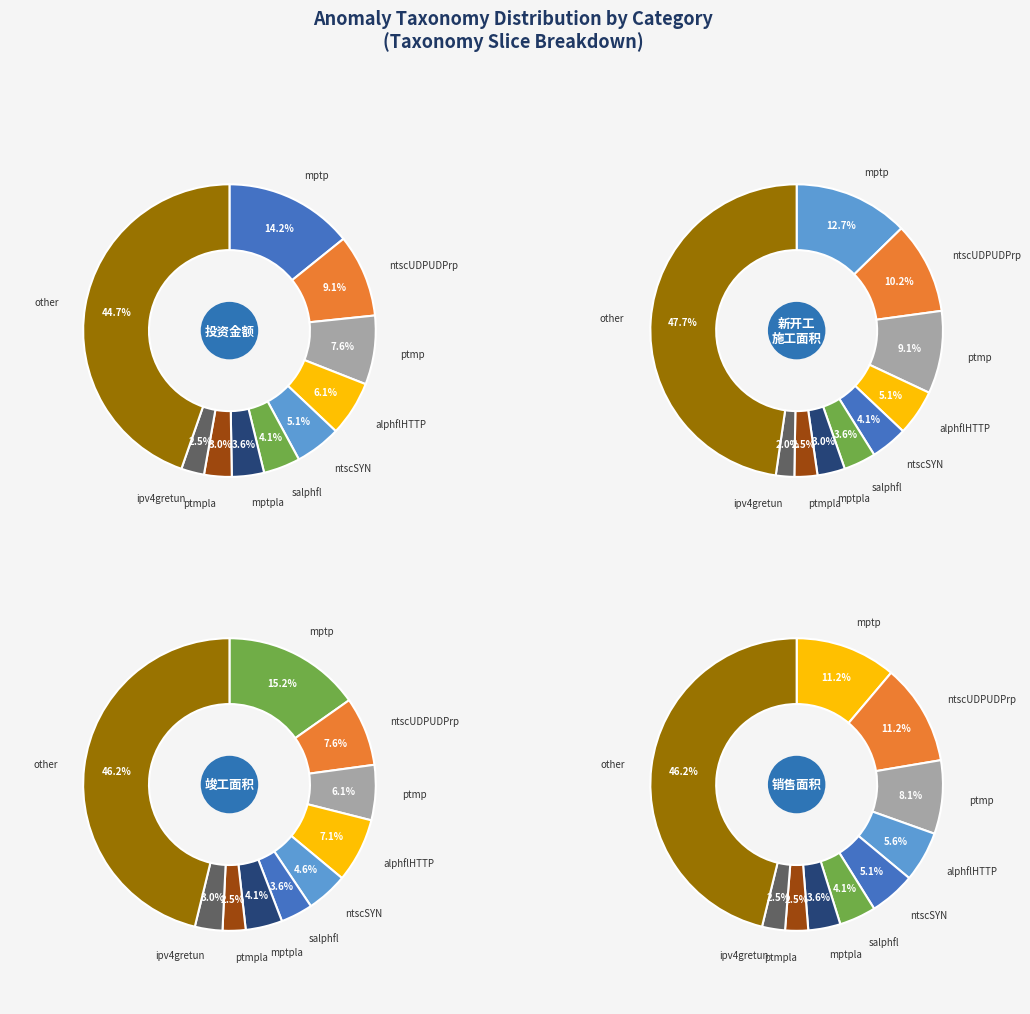

Which category has the biggest portion of the pie?

other